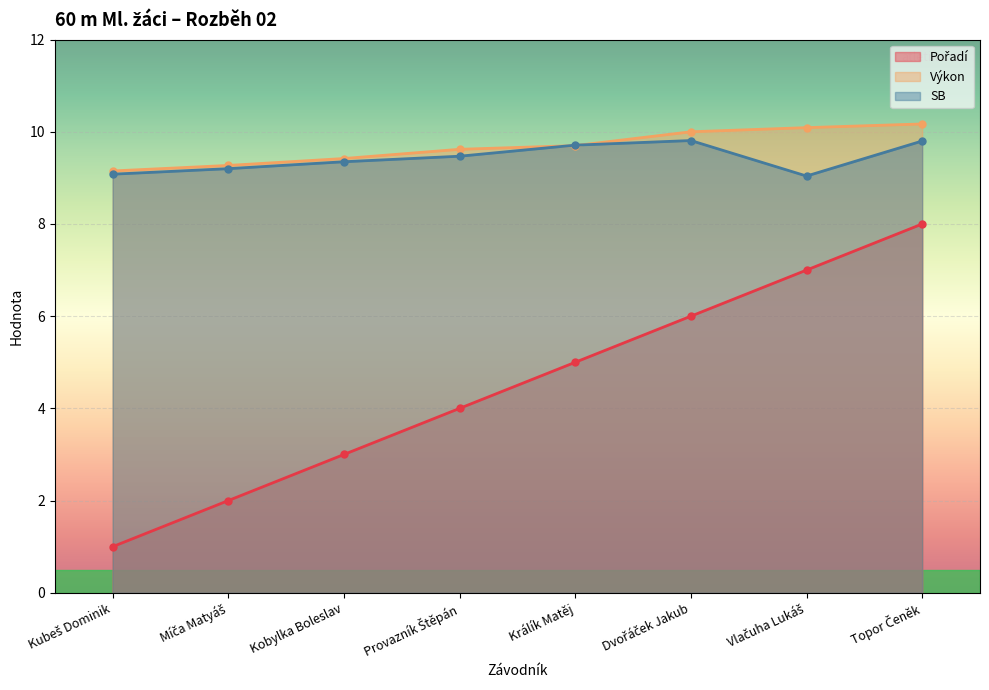

At which label is SB closest to 9?

Vlačuha Lukáš